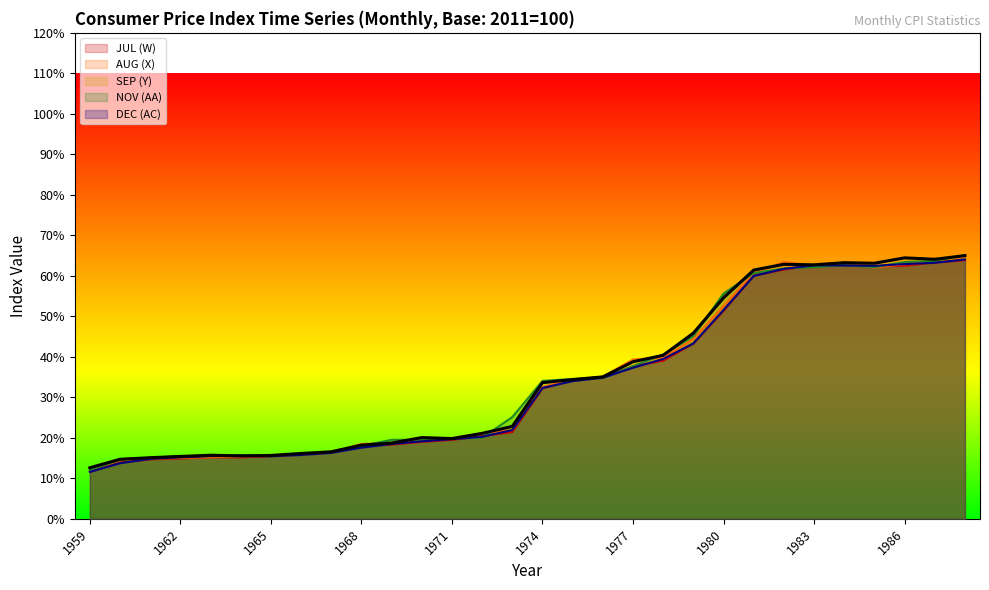

Reading left to right, extract all data points from this chart.

JUL (W): 11.6	13.9	14.7	14.9	15.2	15.2	15.5	15.9	16.4	18.0	18.3	19.0	19.5	20.4	21.4	32.2	34.3	34.8	37.7	39.0	43.3	51.4	60.1	61.6	62.6	62.8	62.4	62.5	63.3	63.9
AUG (X): 12.2	14.5	14.9	15.0	15.2	15.3	15.6	15.8	16.4	18.5	18.7	19.6	19.8	21.2	21.9	32.6	34.4	35.1	39.3	39.8	44.4	52.5	60.7	63.4	62.5	63.0	62.1	62.9	63.9	64.8
SEP (Y): 12.6	14.7	15.1	15.4	15.7	15.6	15.7	16.1	16.6	18.2	18.7	20.1	19.8	21.1	22.8	33.6	34.4	35.0	38.8	40.4	45.9	54.6	61.4	62.8	62.7	63.2	63.1	64.4	64.1	65.0
NOV (AA): 12.1	14.6	15.1	15.5	15.5	15.8	15.6	16.0	16.4	18.0	19.5	19.5	19.9	20.0	25.1	34.0	34.5	34.8	37.7	40.6	45.1	55.6	60.7	61.8	62.2	62.6	62.2	63.4	63.7	65.1
DEC (AC): 11.6	13.7	14.8	15.2	15.5	15.5	15.5	15.8	16.3	17.6	18.5	19.1	19.7	20.3	21.9	32.3	34.0	34.9	37.3	39.5	43.3	51.6	60.0	61.7	62.6	62.6	62.5	62.9	63.2	64.0